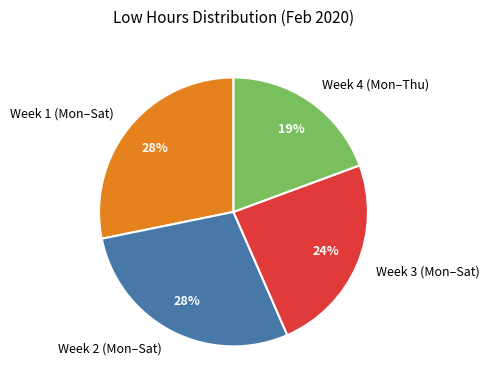

What percentage is the Week 4 (Mon–Thu) slice, to the nearest percent?

19%